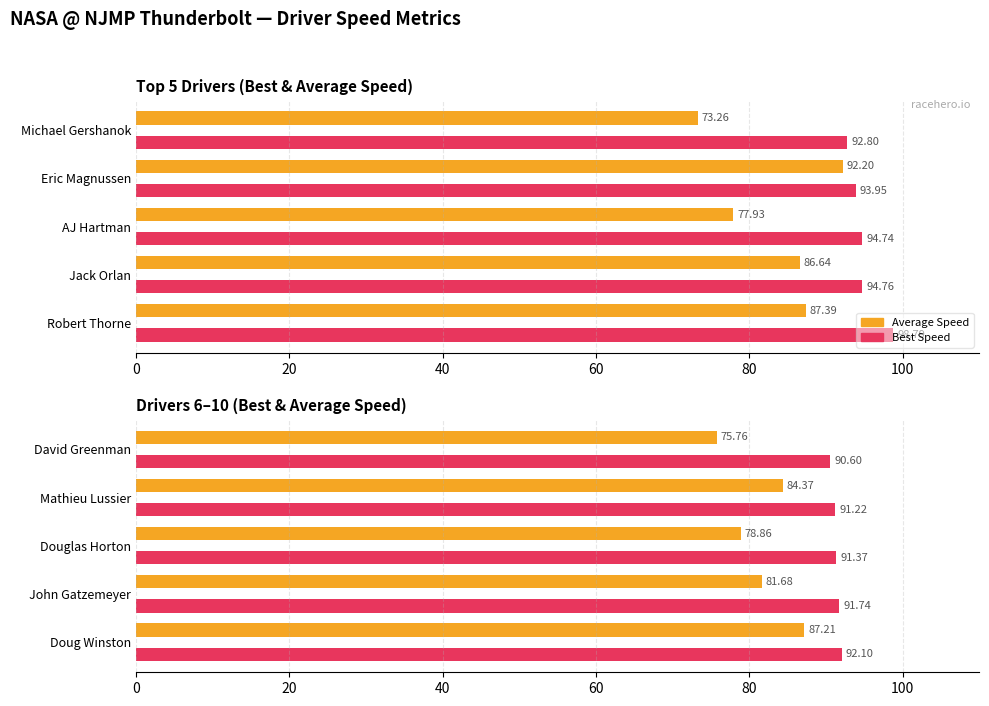

What are all the series names shown in the legend?

Average Speed, Best Speed